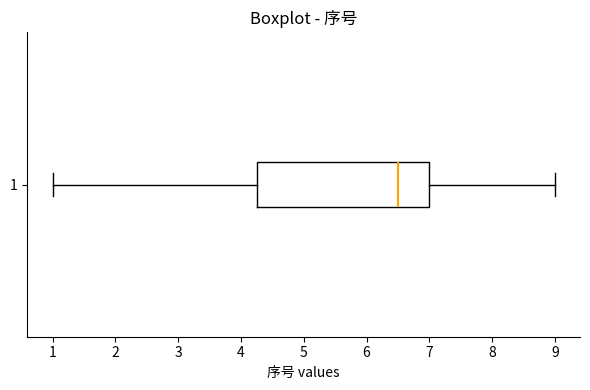

Where does the median line of the box at y = 1 sit on the x-axis? The values are not printed on the chart, so give them approximately, as read against the axis.

6.5